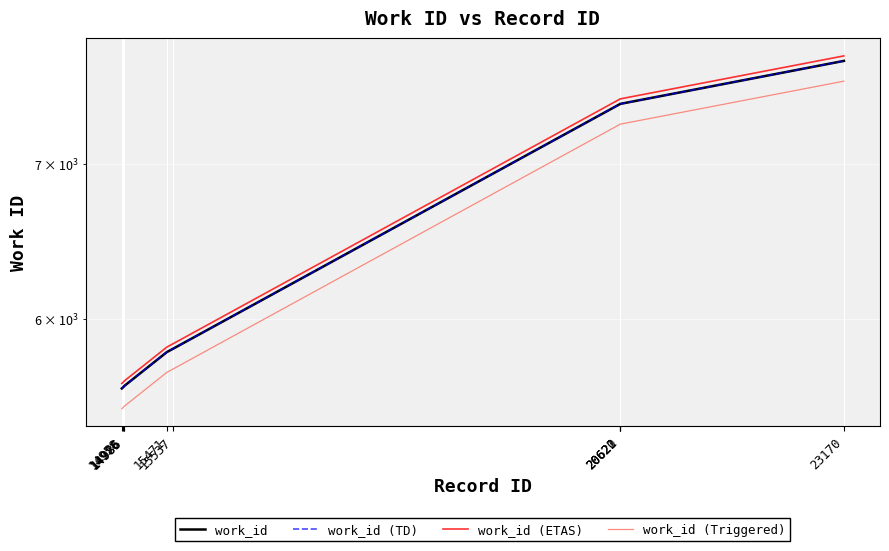

What is the difference between the maximum and second lowest values in the work_id (Triggered) series?

2109.9